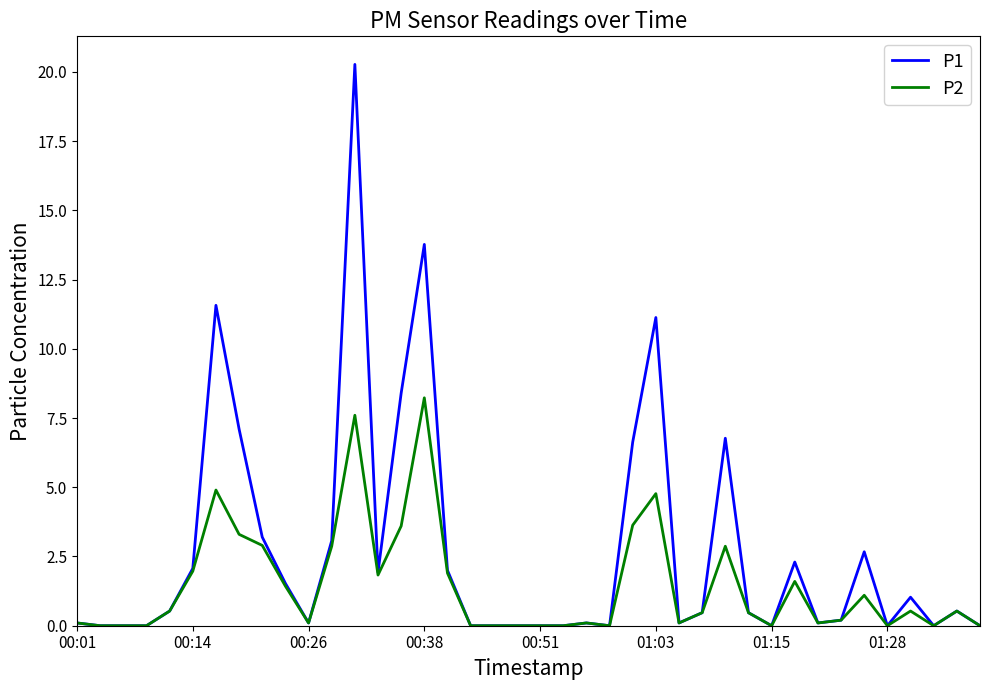

At how many categories does at least one series exceed 15?

1